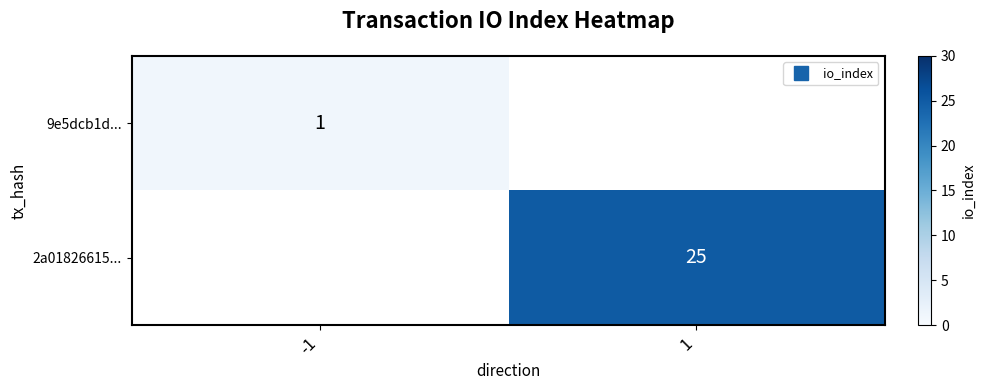

Rank the series at -1 from lowest to highest value.

9e5dcb1d..., 2a01826615...